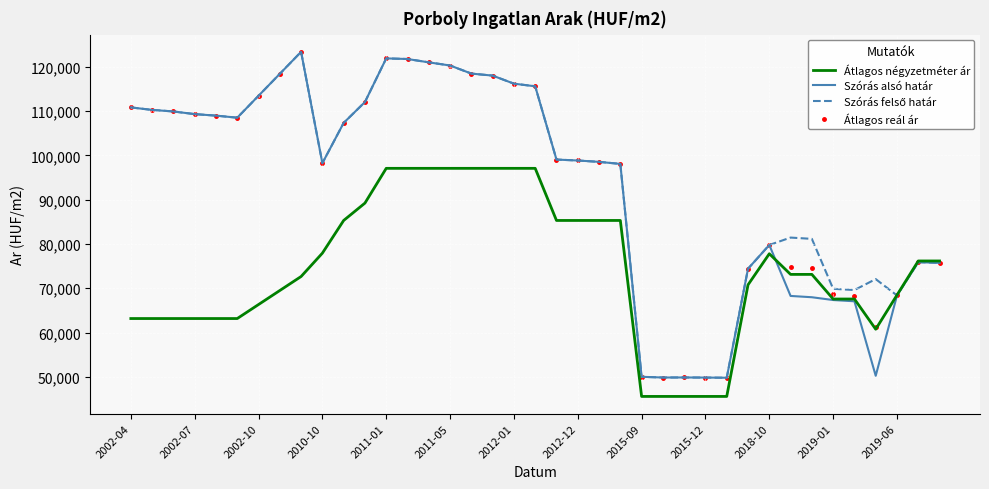

What is the minimum value shown in the chart?

45575